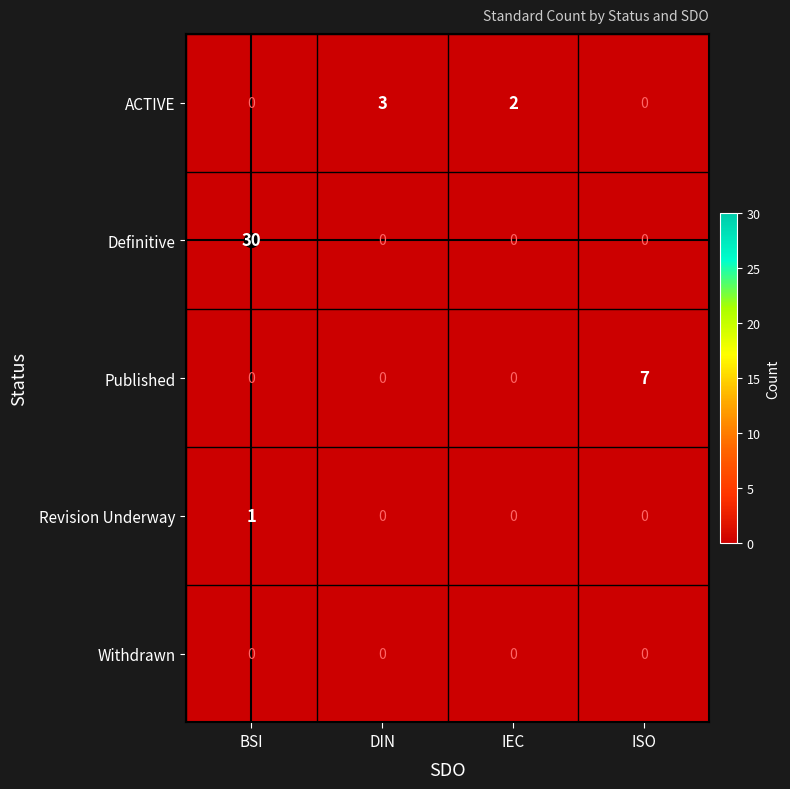

Which series has the largest range (max minus min)?

Definitive